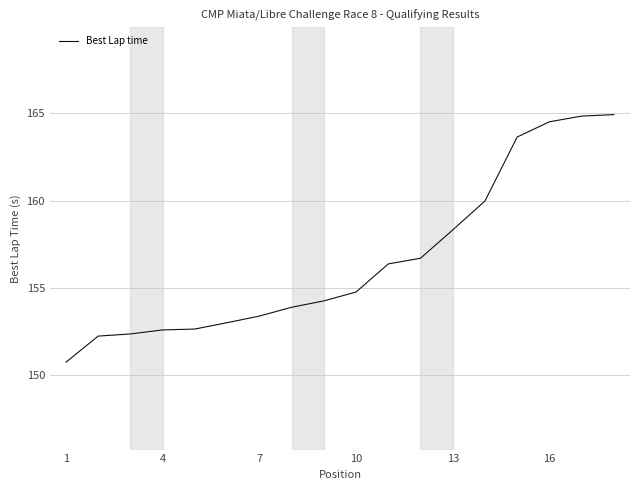

What is the difference between the maximum and minimum values?

14.2